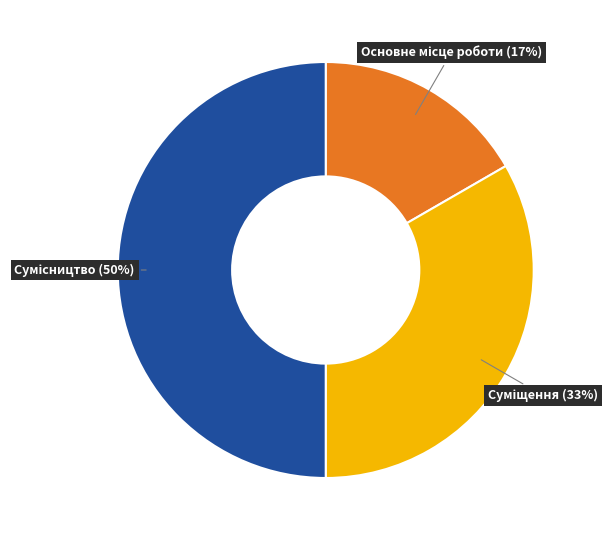

To the nearest percent, what is the difference between the largest and smallest slice percentages?

33%